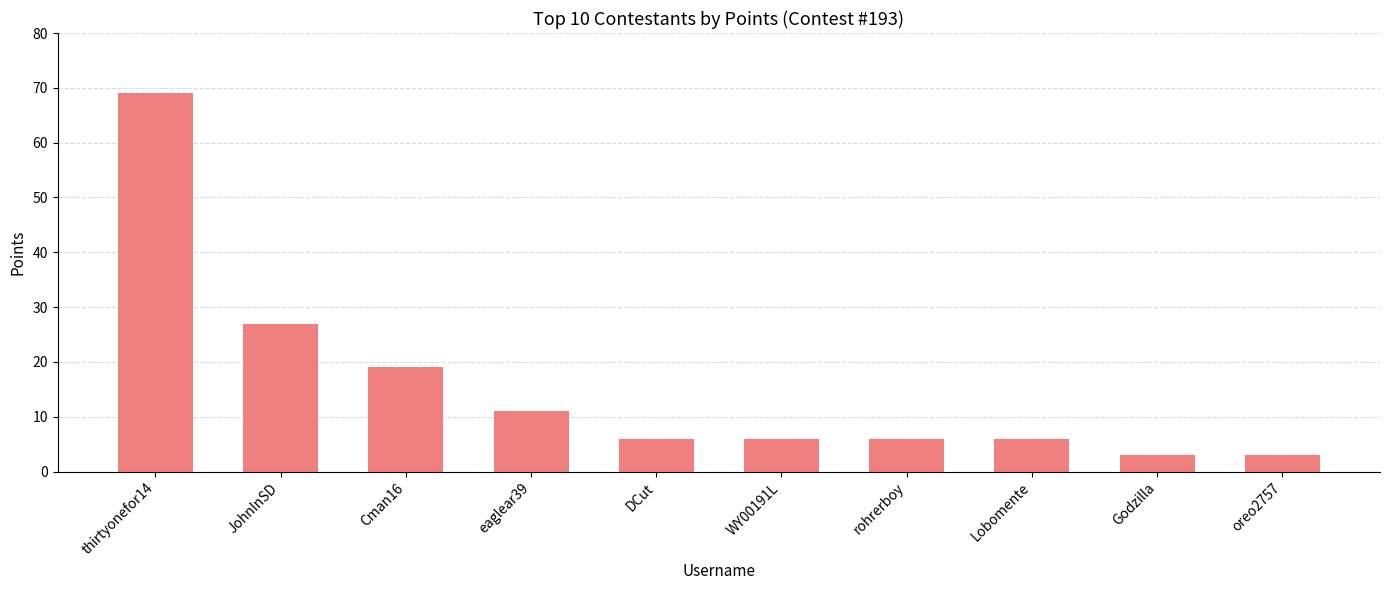

Reading left to right, transcribe all the data shown in this chart.

thirtyonefor14=69	JohnInSD=27	Cman16=19	eaglear39=11	DCut=6	WY00191L=6	rohrerboy=6	Lobomente=6	Godzilla=3	oreo2757=3